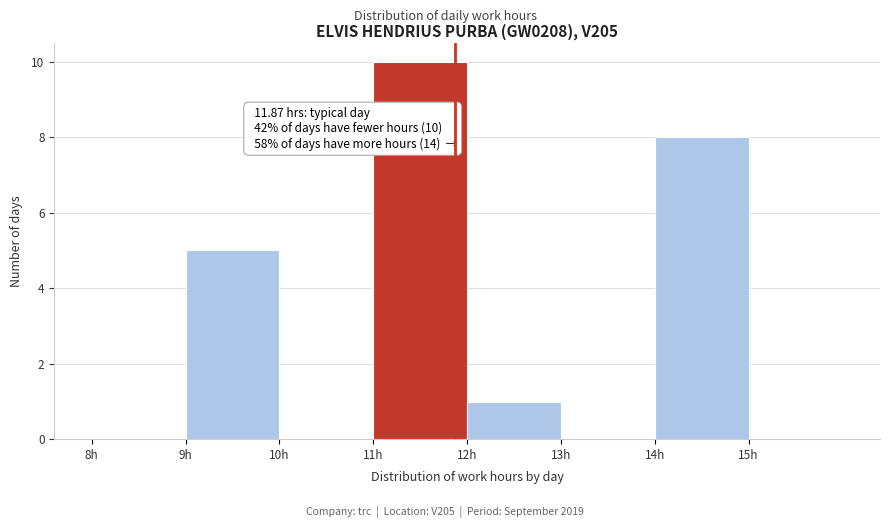

Over which range of the x-axis is the bar tallest?

11 to 12